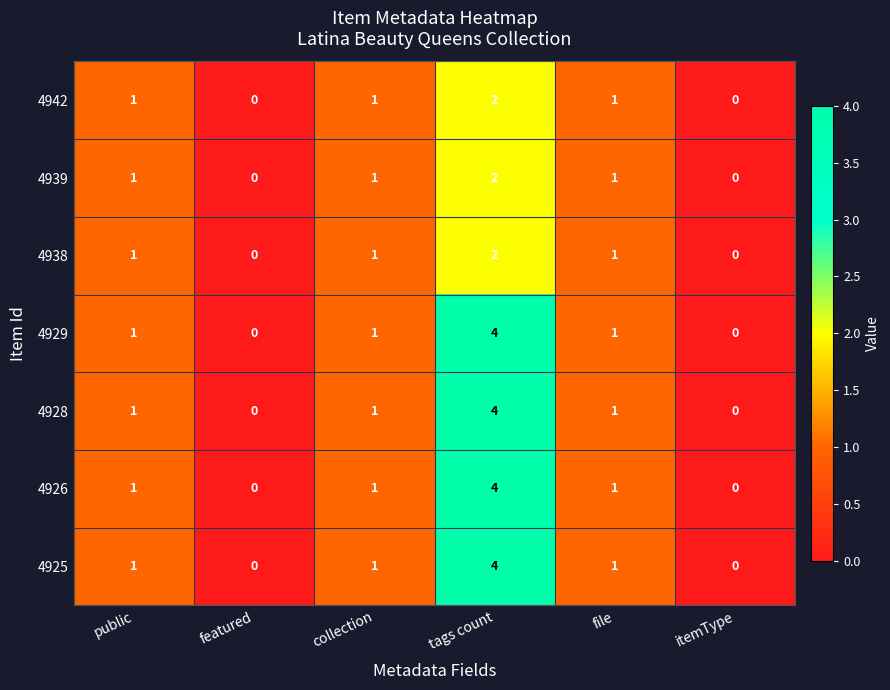

True or false: 4929 has a value of 0 at featured.

True